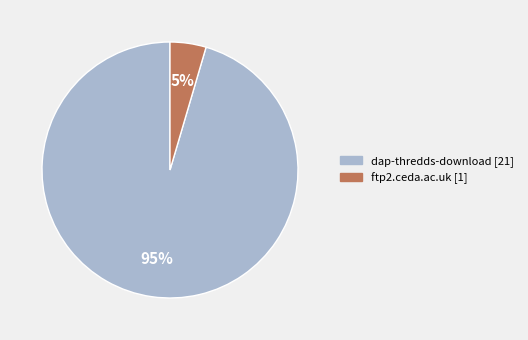

Count the number of slices in the pie.

2